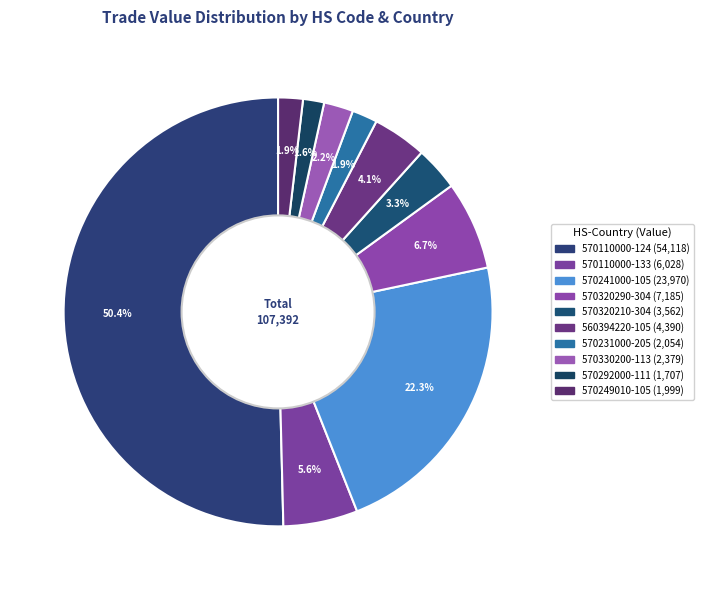

Between 570241000-105 and 570320290-304, which is larger?

570241000-105